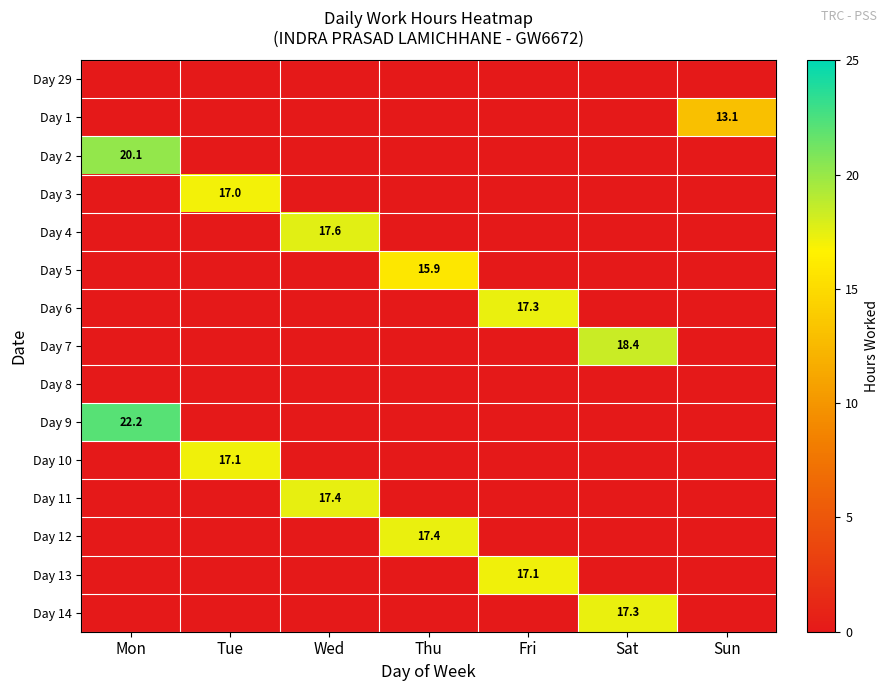

At which category does the chart reach its peak across all series?

Mon